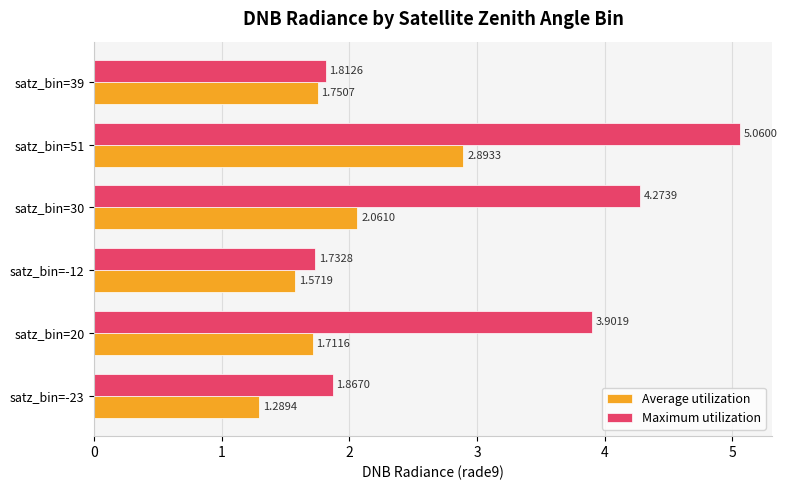

What is the sum of the Maximum utilization values at satz_bin=30 and satz_bin=51?

9.3